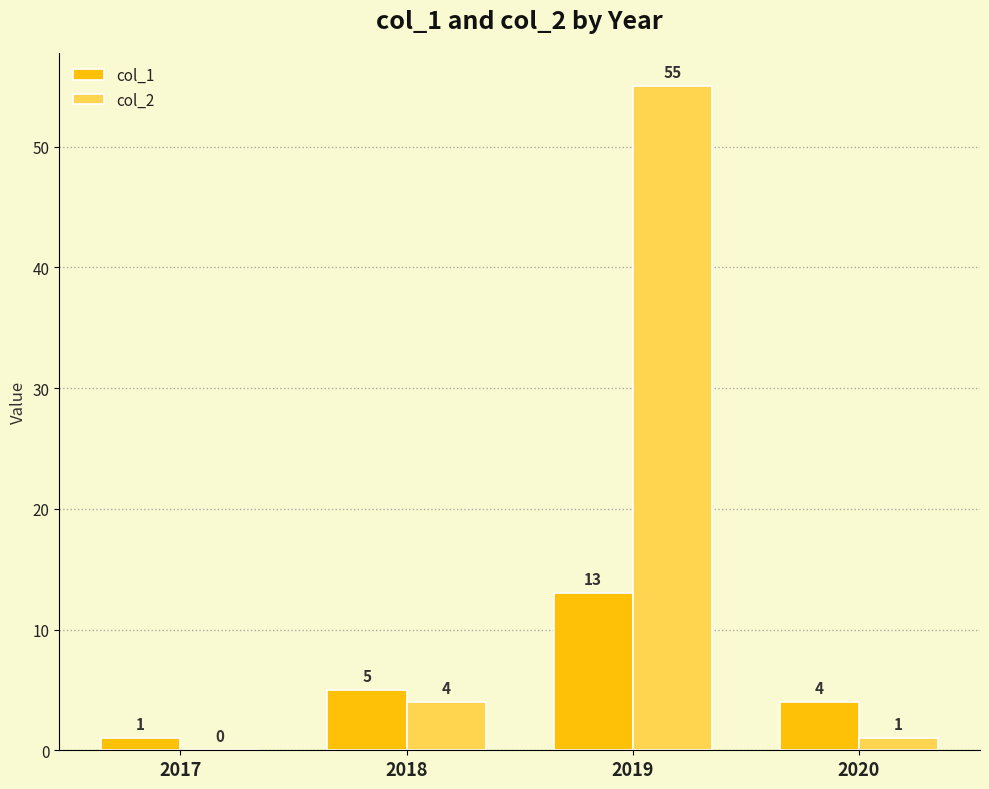

What is the highest value of the col_2 series?

55